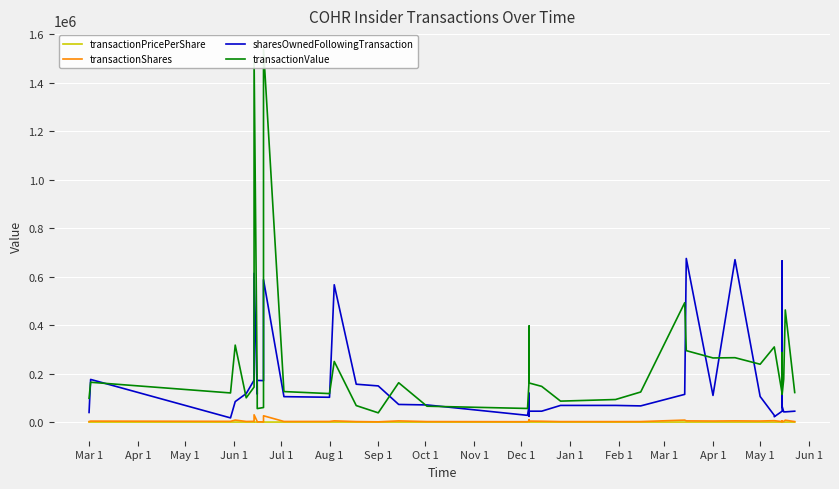

True or false: transactionValue has more than 2 points higher than both neighbors.

True